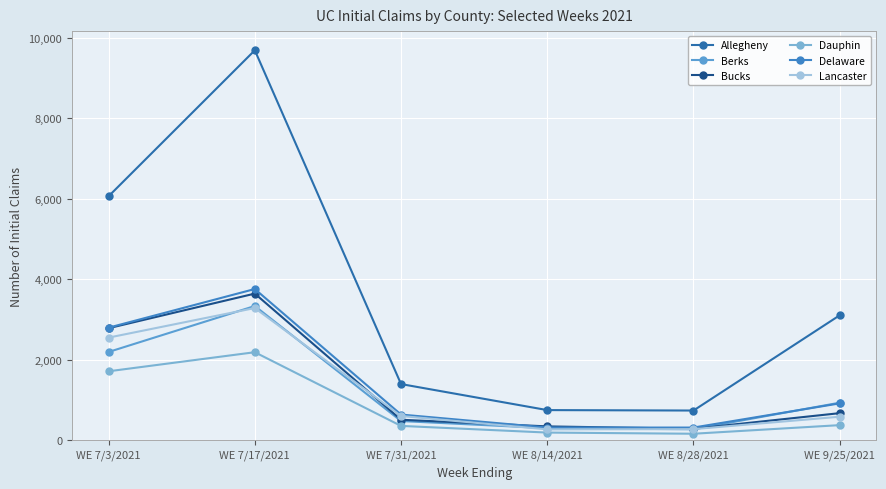

Which series has the largest total across all categories?

Allegheny